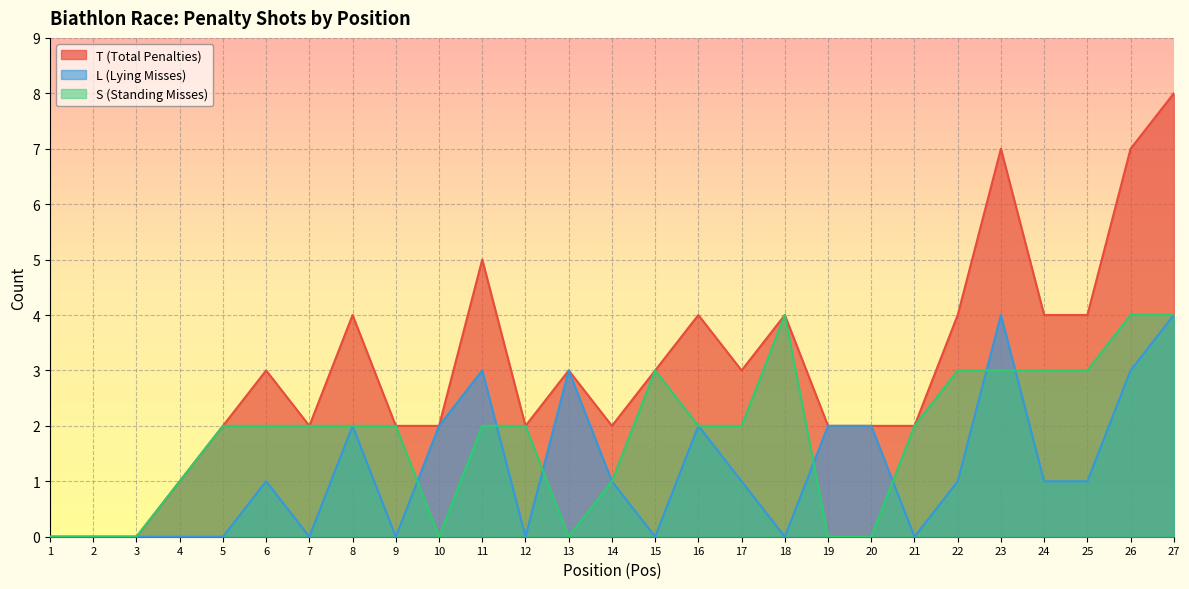

True or false: T (Total Penalties) and L (Lying Misses) intersect in this chart.

False